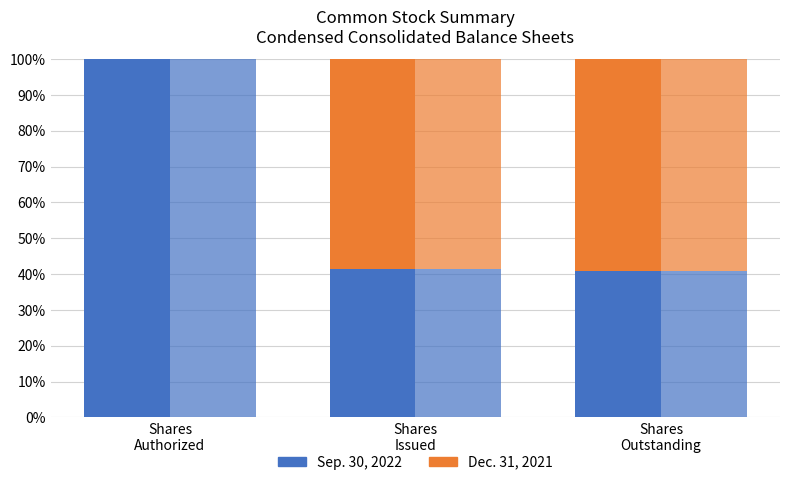

Does the chart contain stacked bars?

No